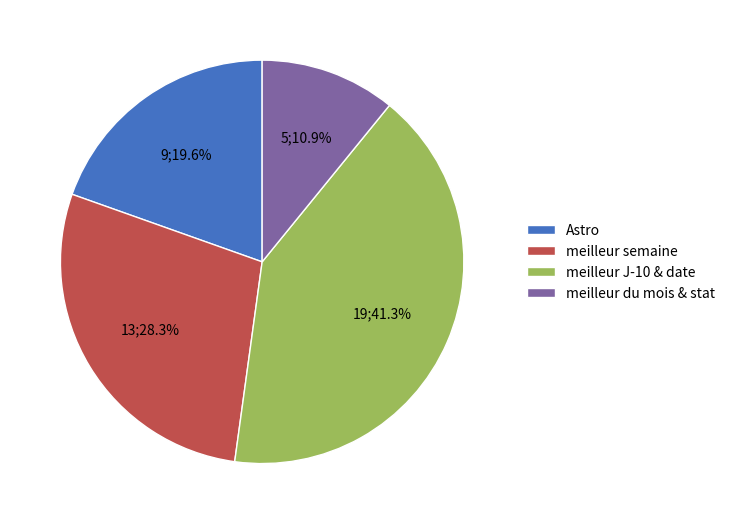

Combined, do meilleur du mois & stat and Astro account for over 50%?

No